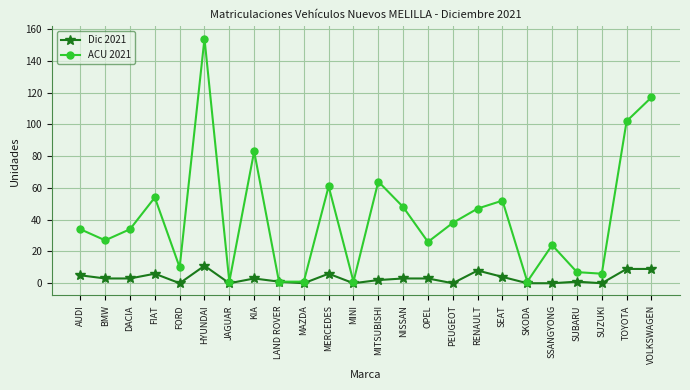

List the series in order of their peak value, highest first.

ACU 2021, Dic 2021